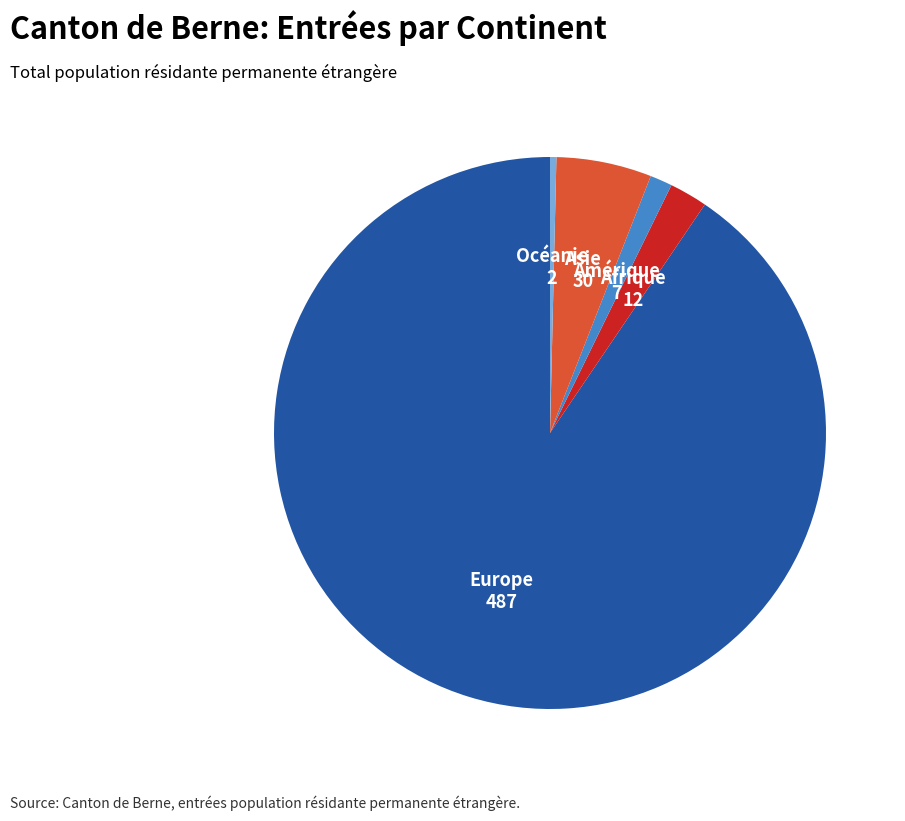

Do Océanie and Europe together represent more than half of the pie?

Yes